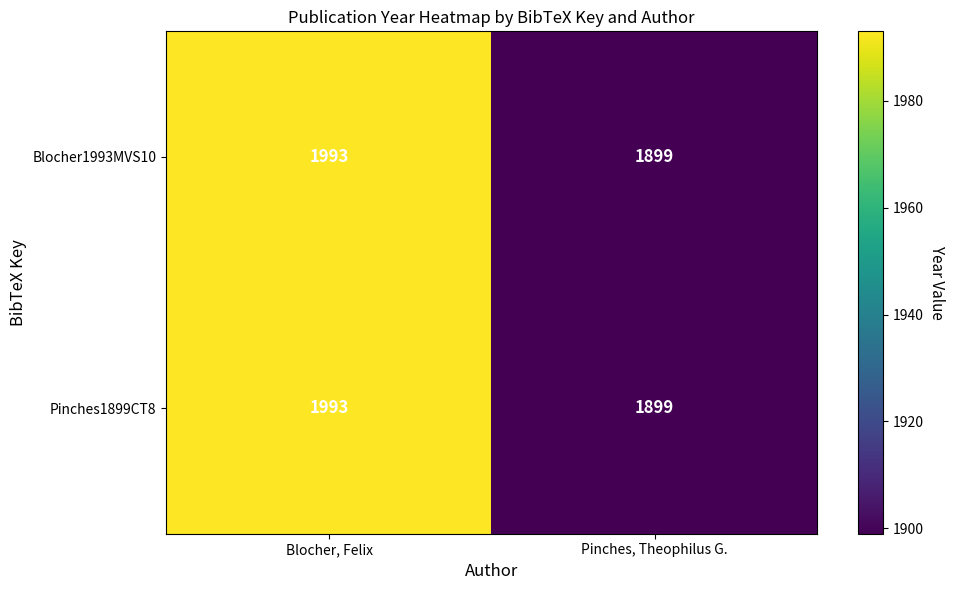

Count the number of categories in the chart.

2